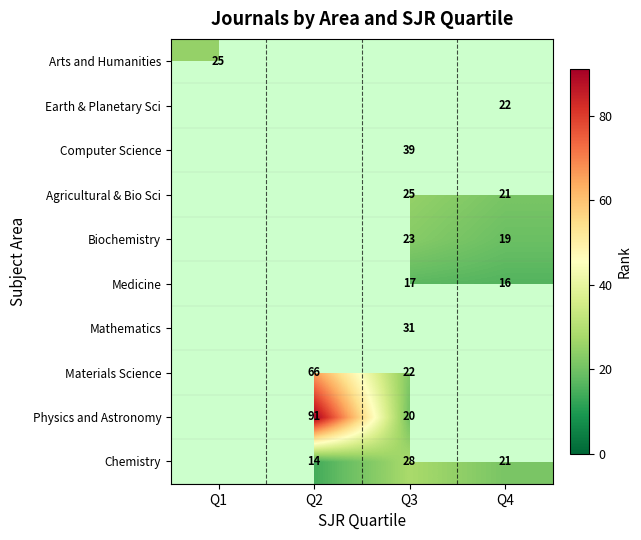

Which has a higher value, Q3 or Q2?

Q3